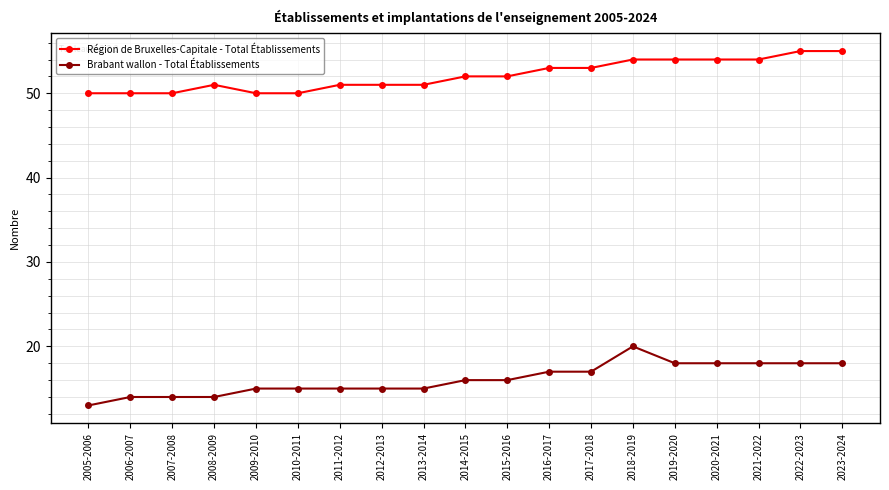

At 2016-2017, list the series in order from largest to smallest.

Région de Bruxelles-Capitale - Total Établissements, Brabant wallon - Total Établissements